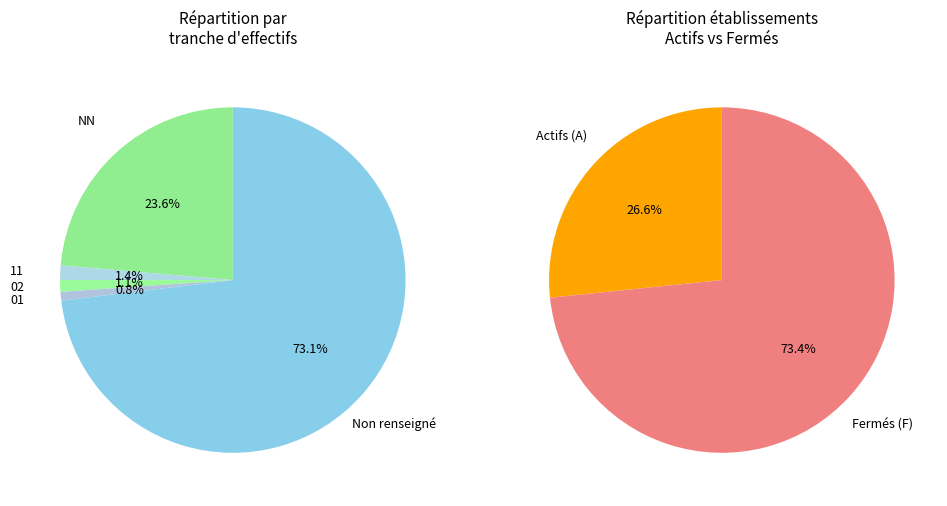

Is it true that 01 is 11% of the pie?

False